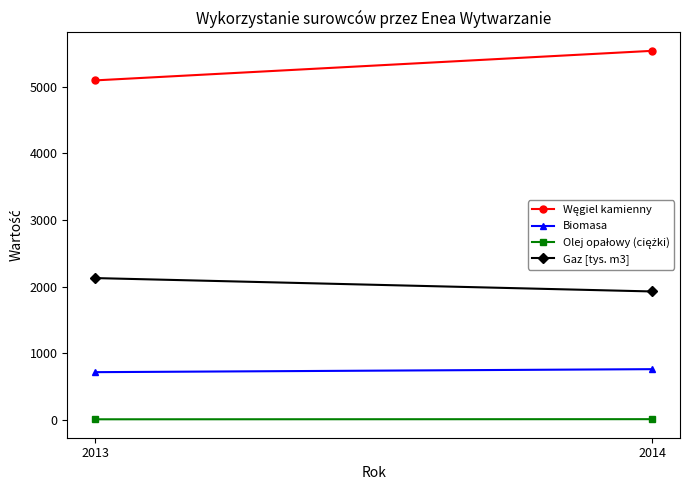

At which label is Olej opałowy (ciężki) closest to 7?

2013